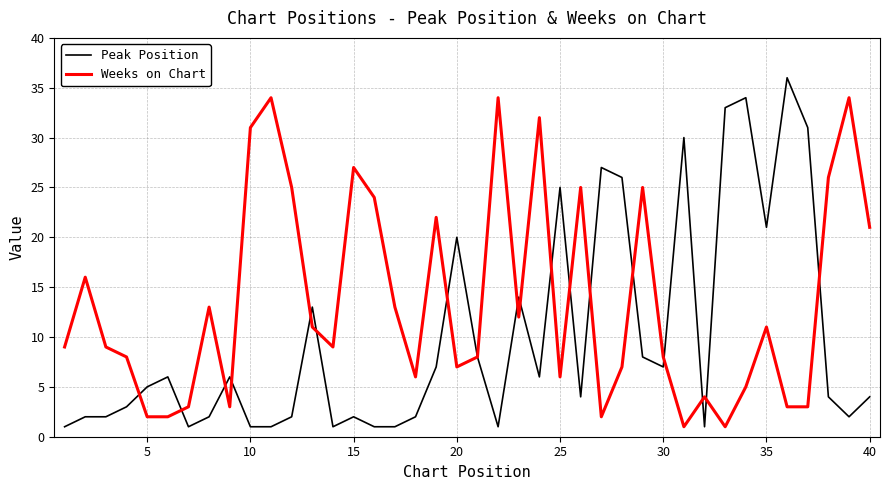

What is the maximum value for Weeks on Chart?

34